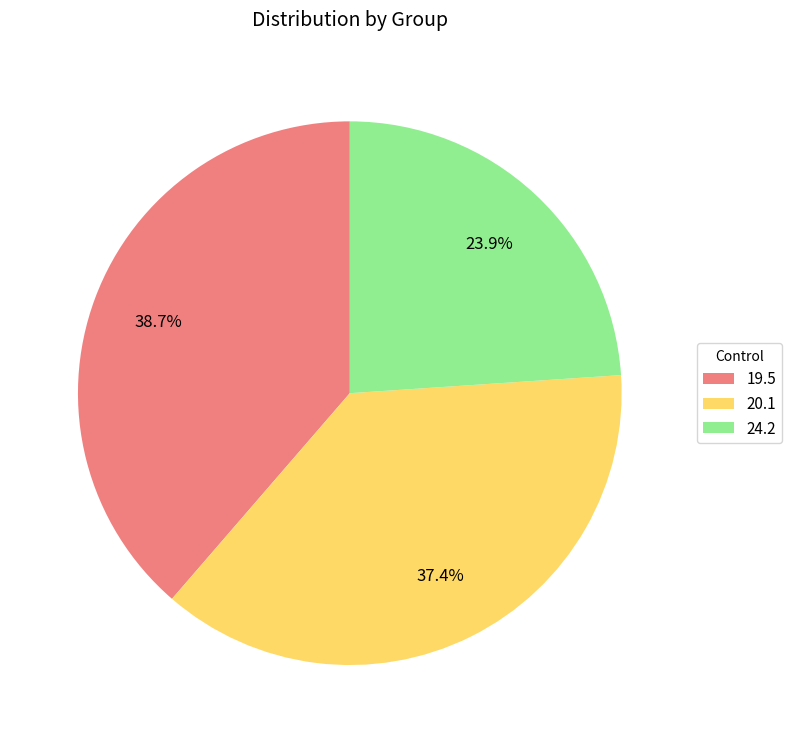

Rank the categories by value from highest to lowest.

19.5, 20.1, 24.2